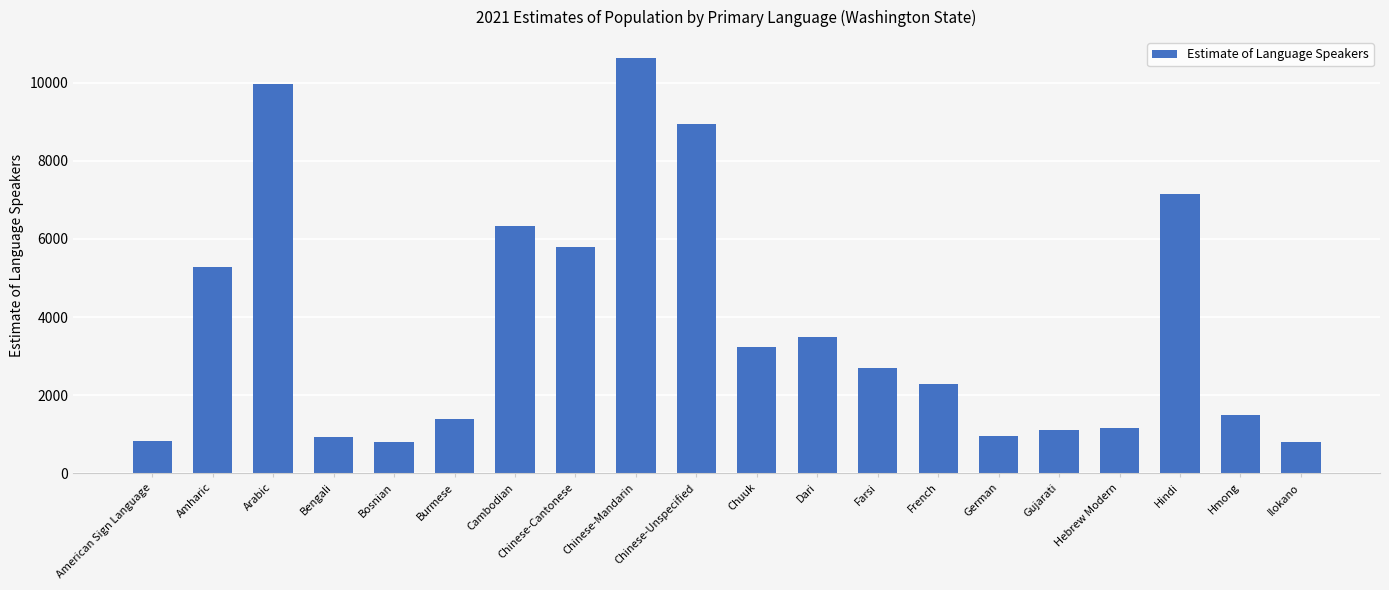

How many bars are there in total?

20